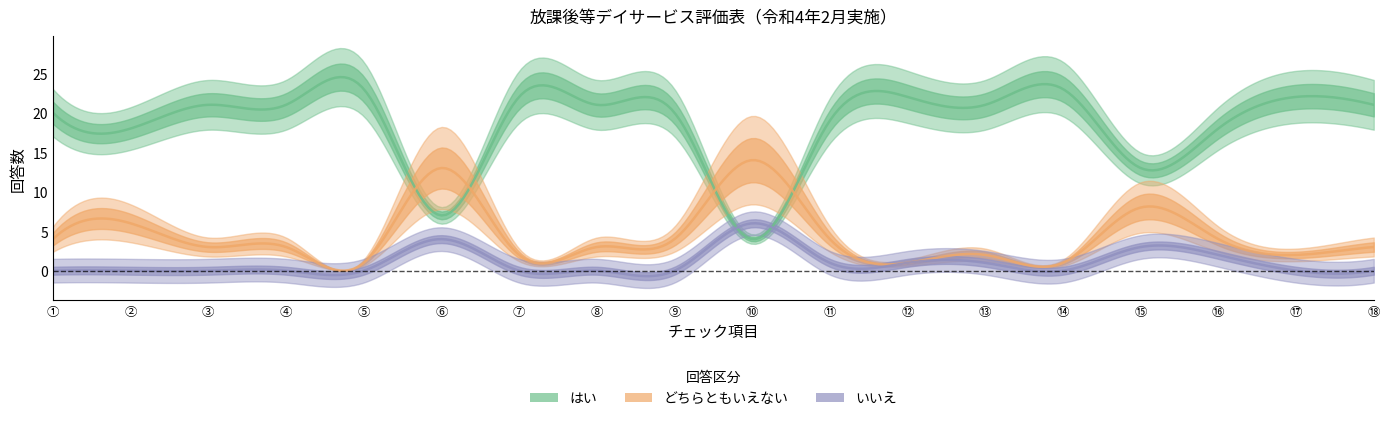

Is it true that いいえ equals 2 at ⑤?

False